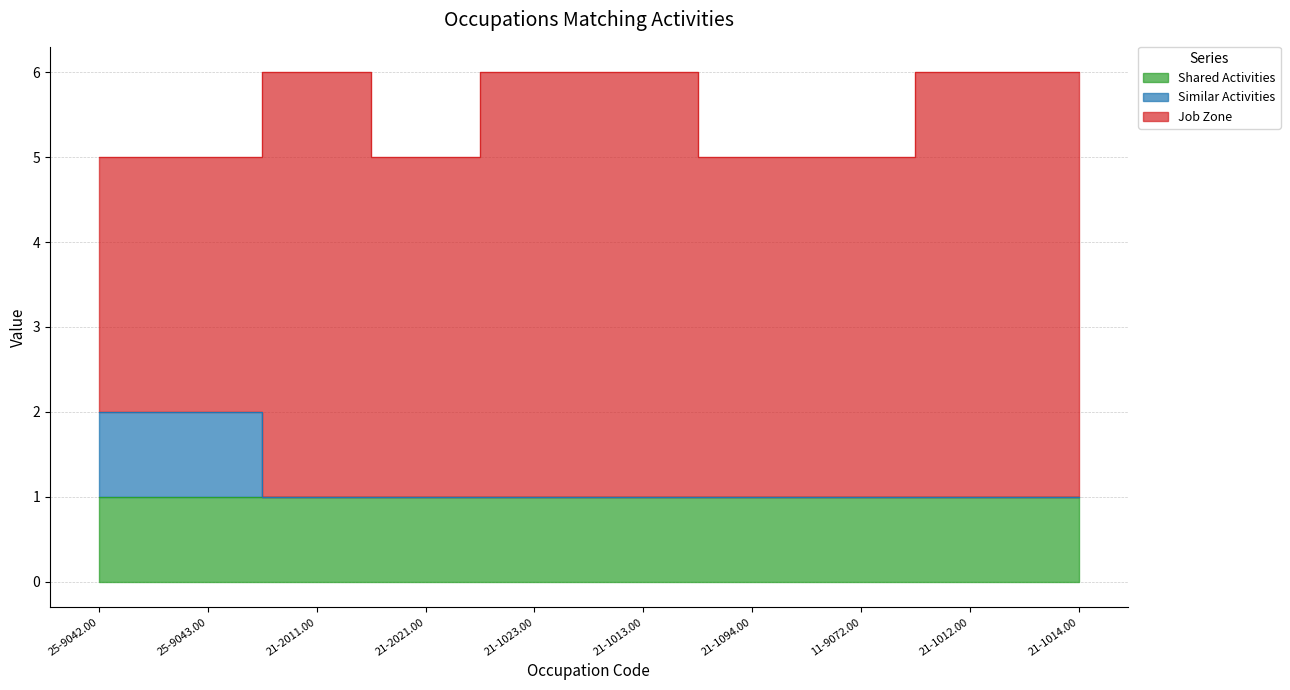

Reading left to right, transcribe all the data shown in this chart.

Shared Activities: 1	1	1	1	1	1	1	1	1	1
Similar Activities: 1	1	0	0	0	0	0	0	0	0
Job Zone: 3	3	5	4	5	5	4	4	5	5